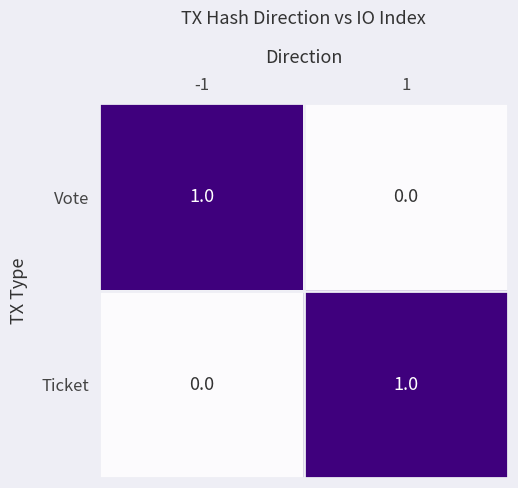

The value of Ticket at 1 is 1. True or false?

True